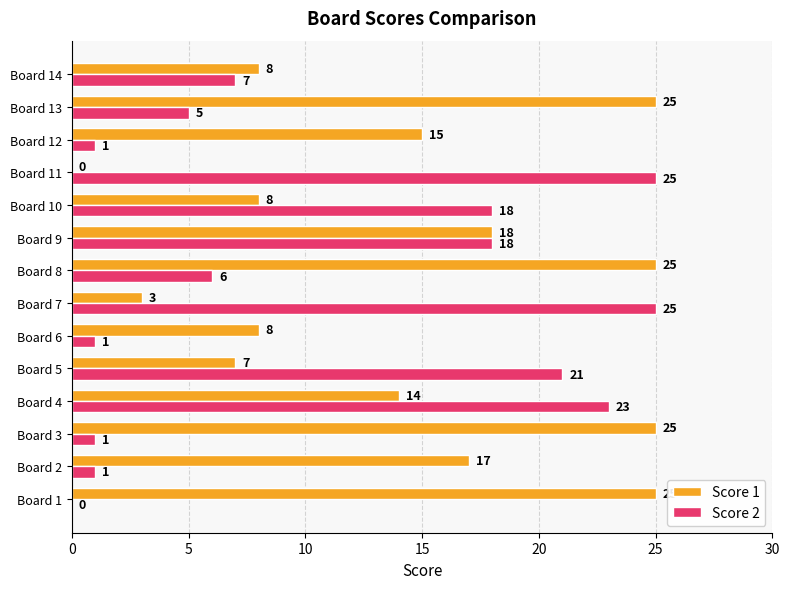

Is the value of Score 2 at Board 12 greater than the value of Score 1 at Board 5?

No